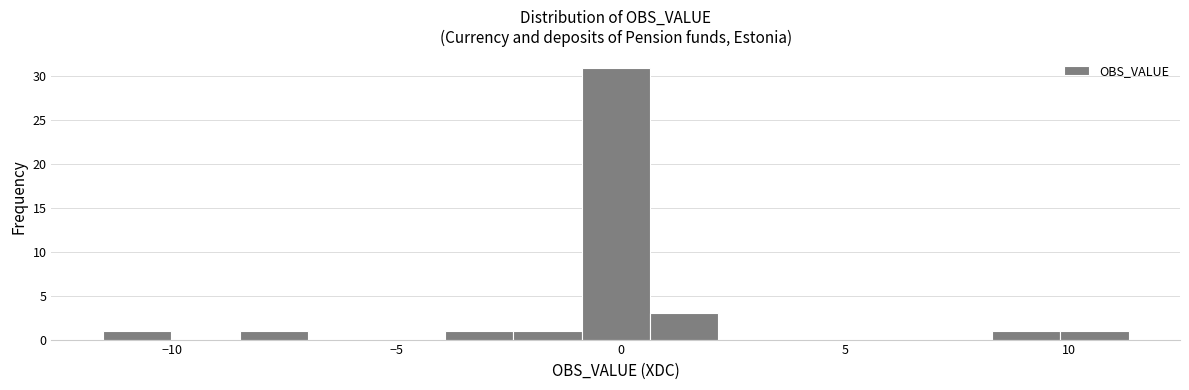

Read against the x-axis, roughly where is the centre of the tallest bar?

0.0